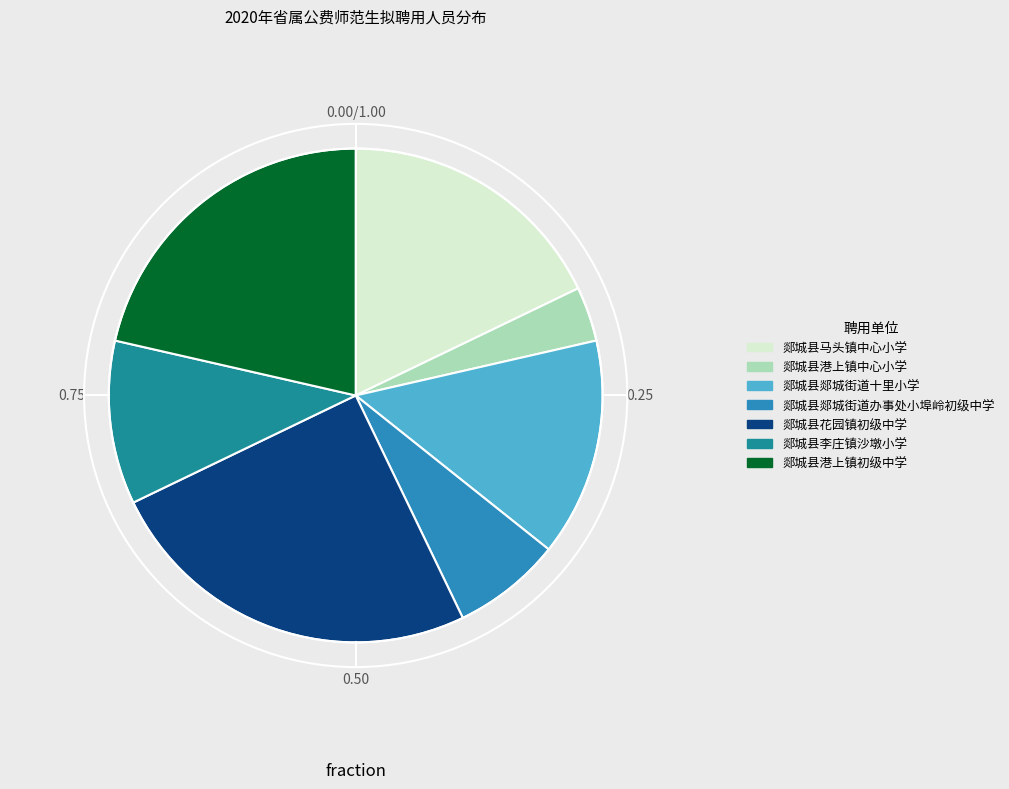

Combined, do 郯城县李庄镇沙墩小学 and 郯城县港上镇初级中学 account for over 50%?

No